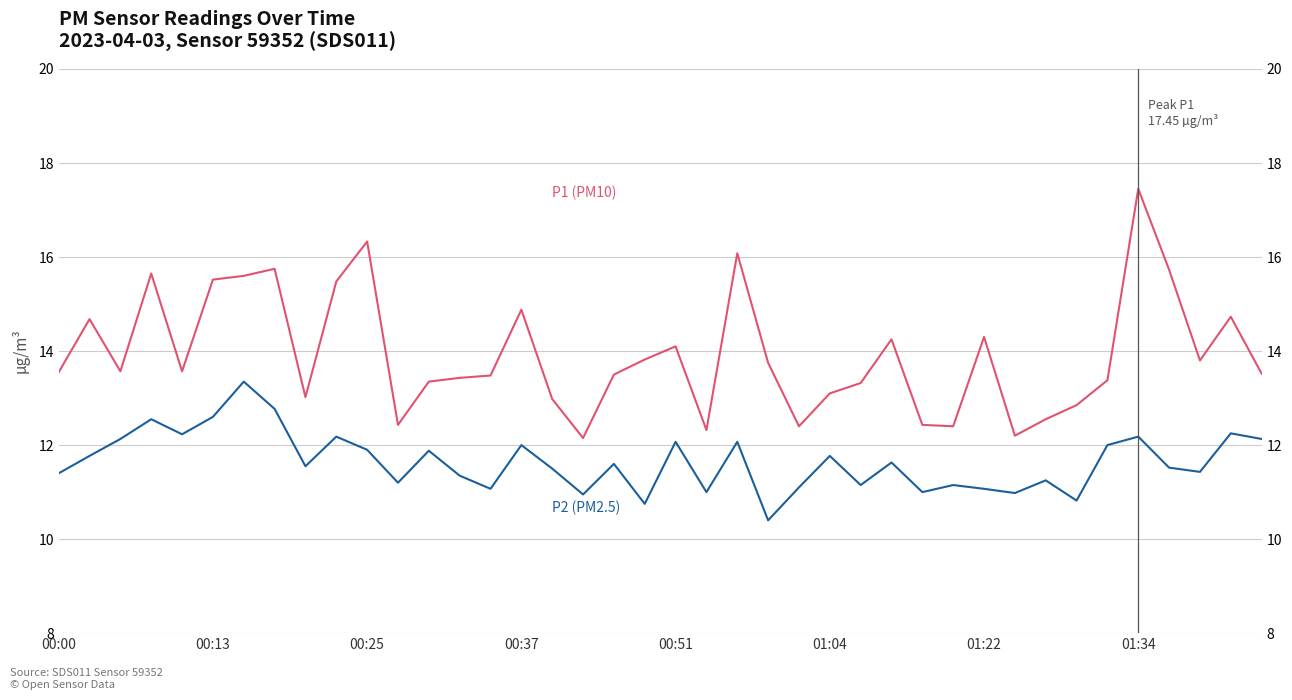

True or false: P1 and P2 intersect in this chart.

False